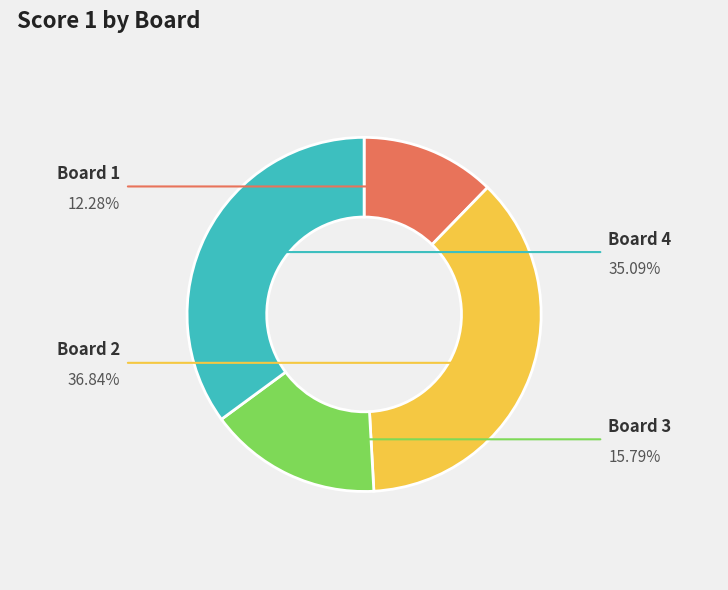

Does any single category account for the majority?

No